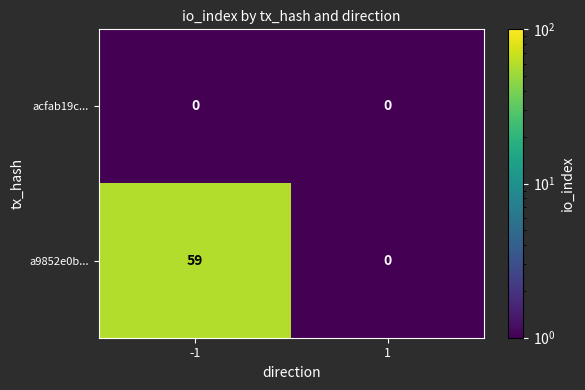

What is the greatest value displayed?

59